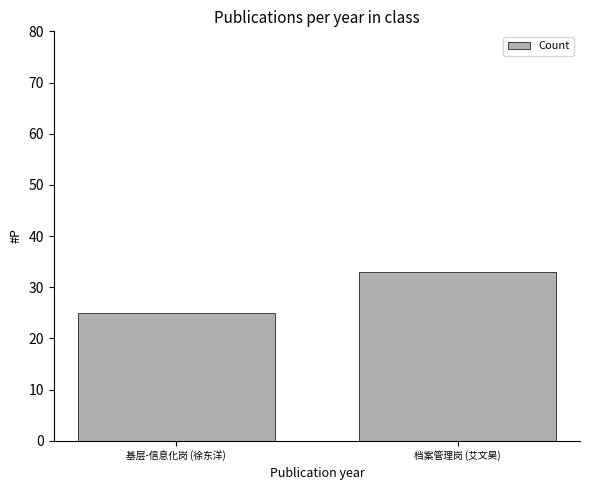

True or false: the data shows 50 at 档案管理岗 (艾文昊).

False